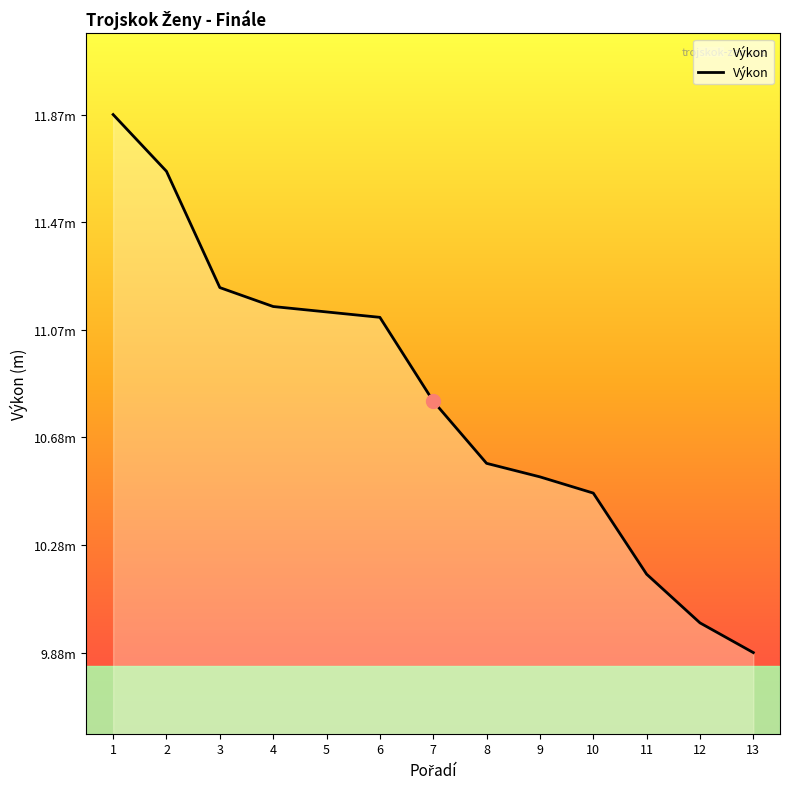

What is the average value?

10.8